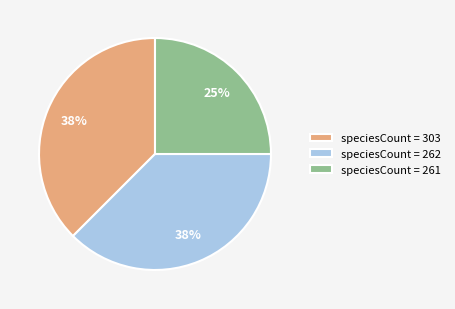

Is it true that speciesCount = 261 is 37% of the pie?

False